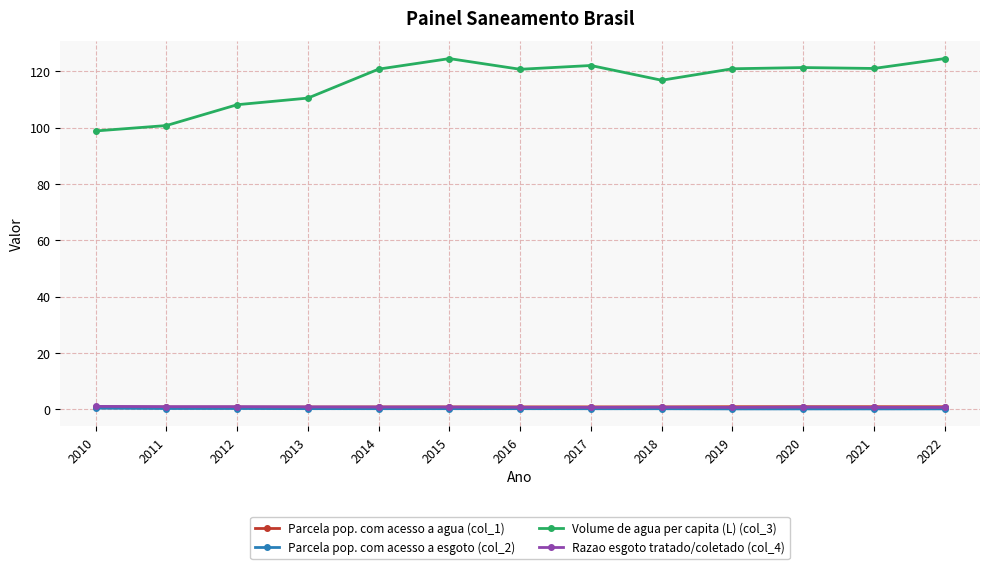

True or false: Parcela pop. com acesso a agua (col_1) and Volume de agua per capita (L) (col_3) intersect in this chart.

False